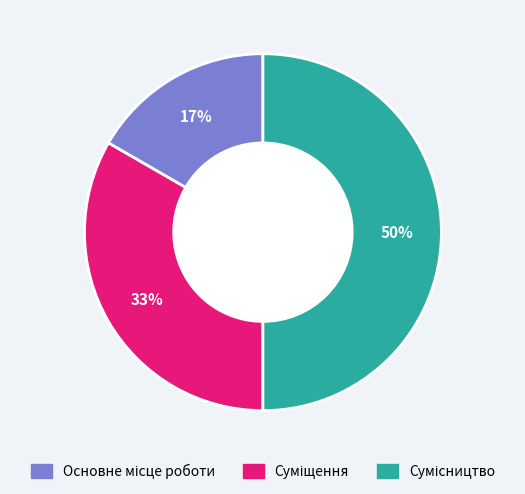

To the nearest percent, what is the difference between the largest and smallest slice percentages?

33%